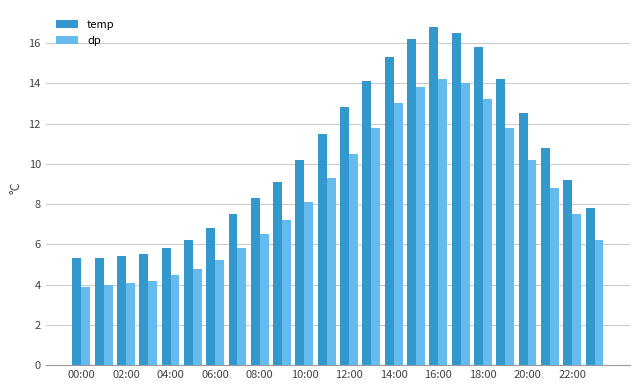

Which series has the largest total across all categories?

temp